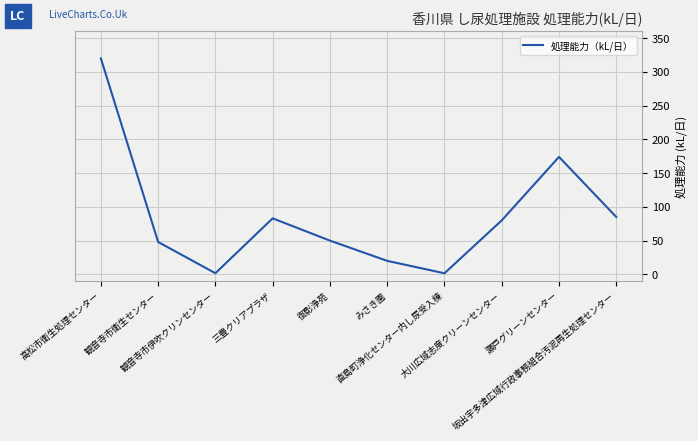

At which category does the data reach its first local peak?

三豊クリアプラザ